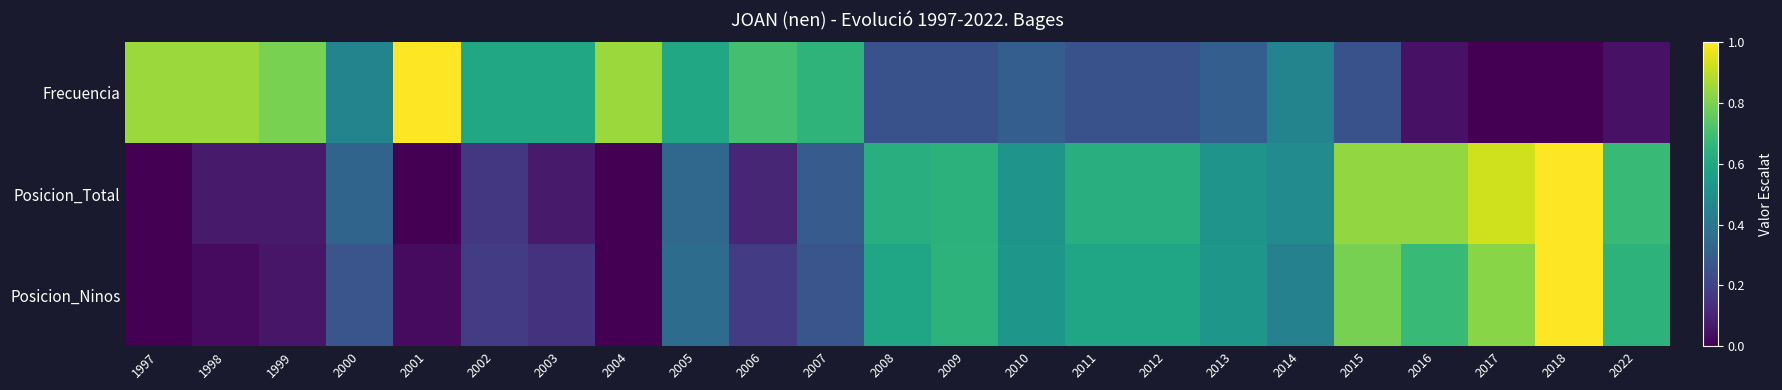

Reading left to right, list all the values displayed in this chart.

Frecuencia: 1997=0.8	1998=0.8	1999=0.8	2000=0.5	2001=1.0	2002=0.6	2003=0.6	2004=0.8	2005=0.6	2006=0.7	2007=0.7	2008=0.2	2009=0.2	2010=0.3	2011=0.2	2012=0.2	2013=0.3	2014=0.5	2015=0.2	2016=0.1	2017=0.0	2018=0.0	2022=0.1
Posicion_Total: 1997=0.0	1998=0.1	1999=0.1	2000=0.3	2001=0.0	2002=0.2	2003=0.1	2004=0.0	2005=0.3	2006=0.1	2007=0.3	2008=0.6	2009=0.6	2010=0.5	2011=0.6	2012=0.6	2013=0.5	2014=0.5	2015=0.8	2016=0.8	2017=0.9	2018=1.0	2022=0.7
Posicion_Ninos: 1997=0.0	1998=0.0	1999=0.1	2000=0.3	2001=0.0	2002=0.2	2003=0.1	2004=0.0	2005=0.4	2006=0.2	2007=0.3	2008=0.6	2009=0.6	2010=0.5	2011=0.6	2012=0.6	2013=0.5	2014=0.4	2015=0.8	2016=0.7	2017=0.8	2018=1.0	2022=0.6